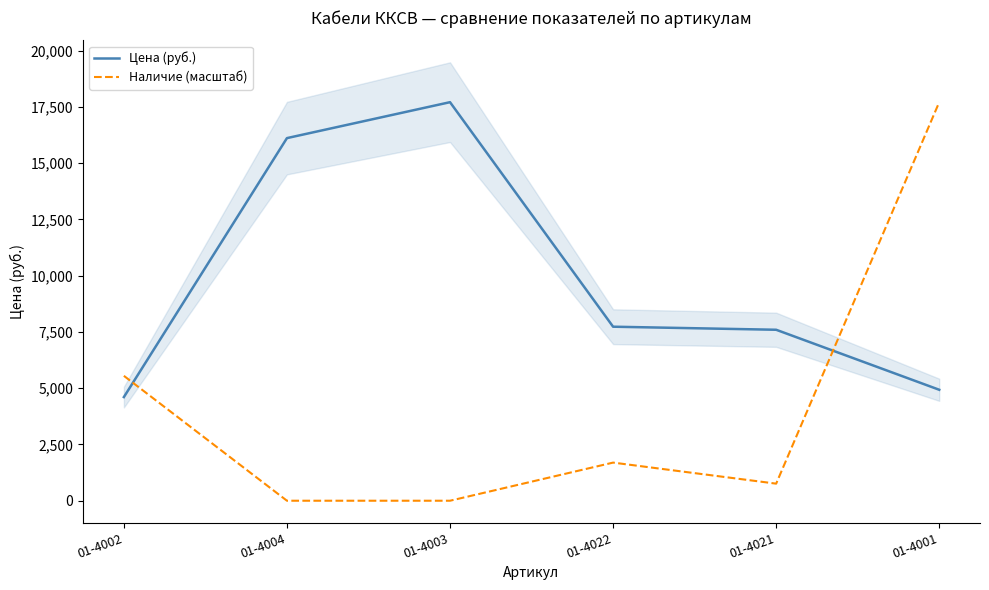

How many lines are shown in the chart?

2